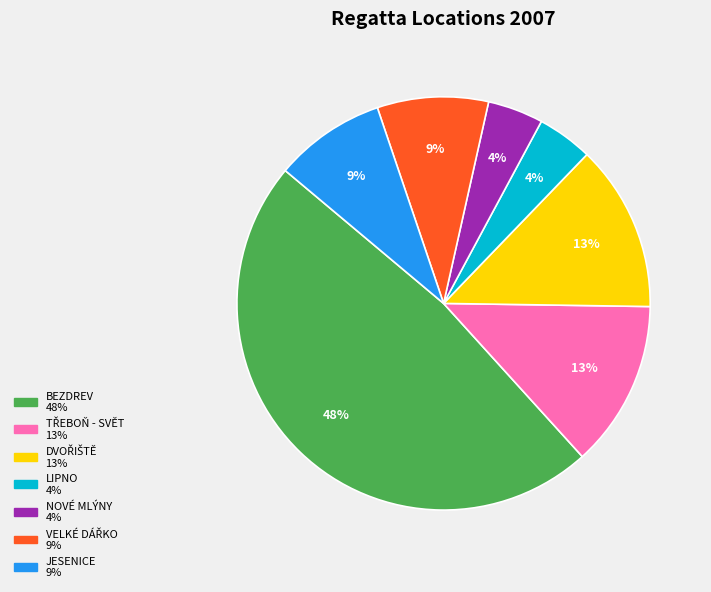

Is there any slice that represents more than half of the pie?

No